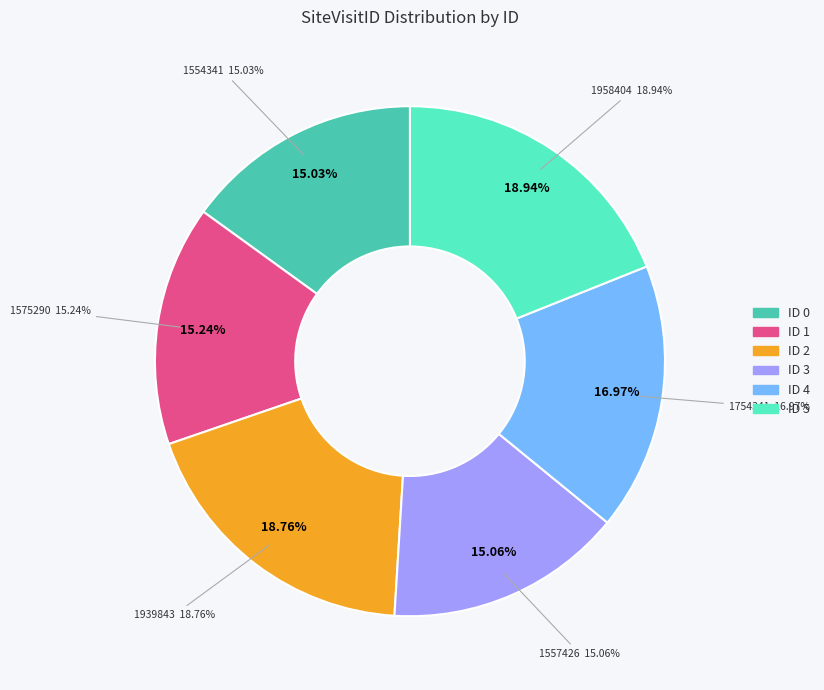

Do ID 0 and ID 5 together represent more than half of the pie?

No